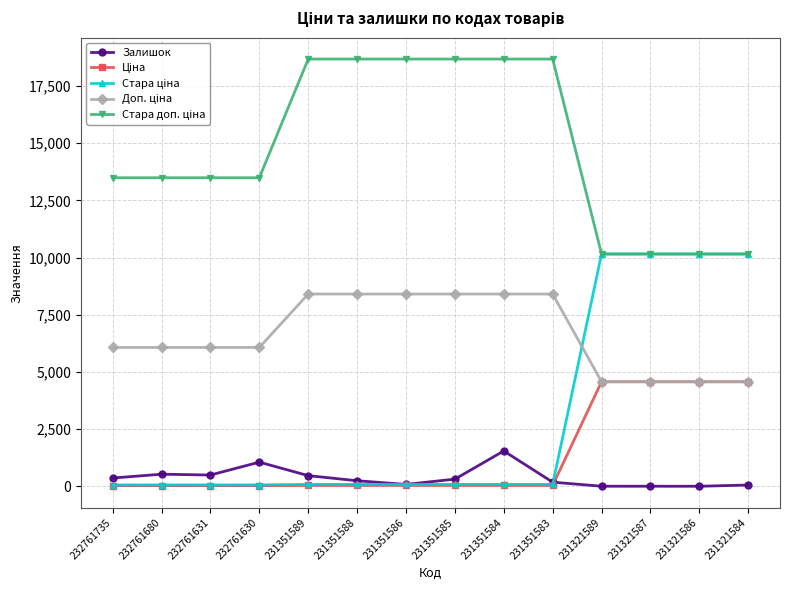

What is the maximum value for Залишок?

1545.0